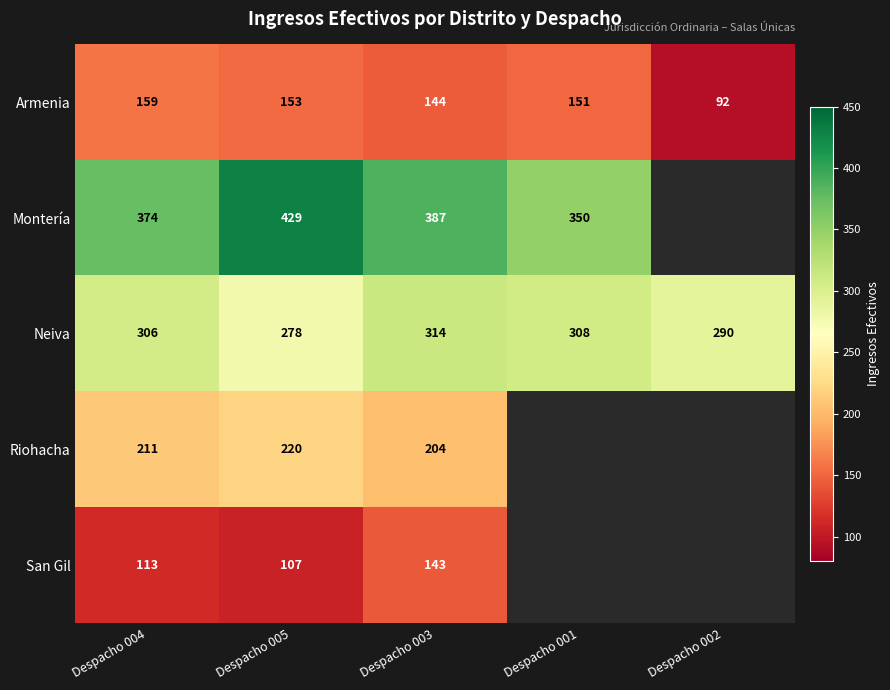

The Neiva series shows 290 at Despacho 002. True or false?

True